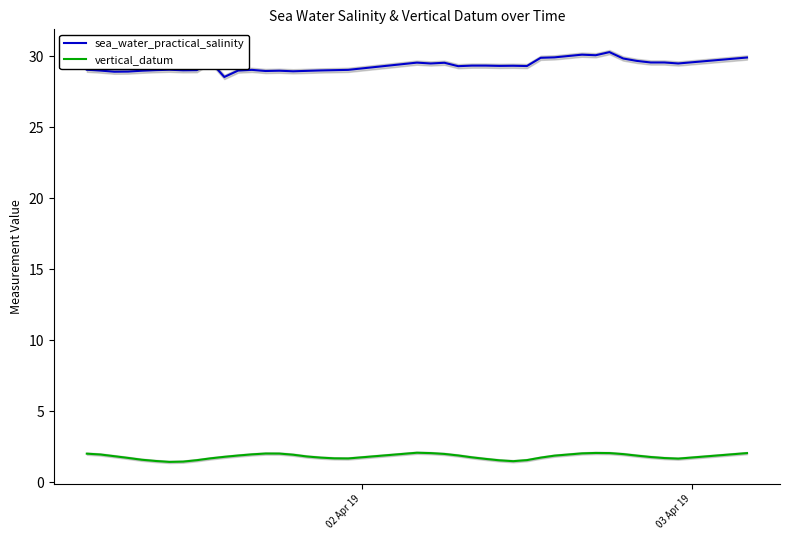

What is the minimum value for sea_water_practical_salinity?

28.5